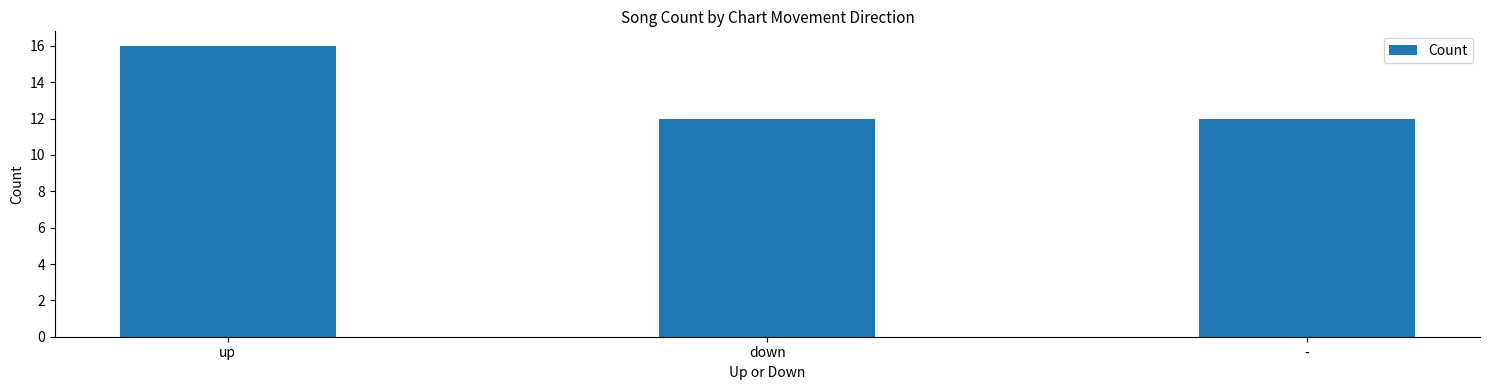

What is the maximum value shown in the chart?

16